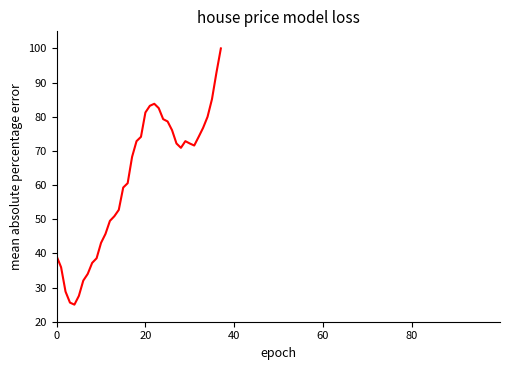

What is the minimum value shown in the chart?

25.0